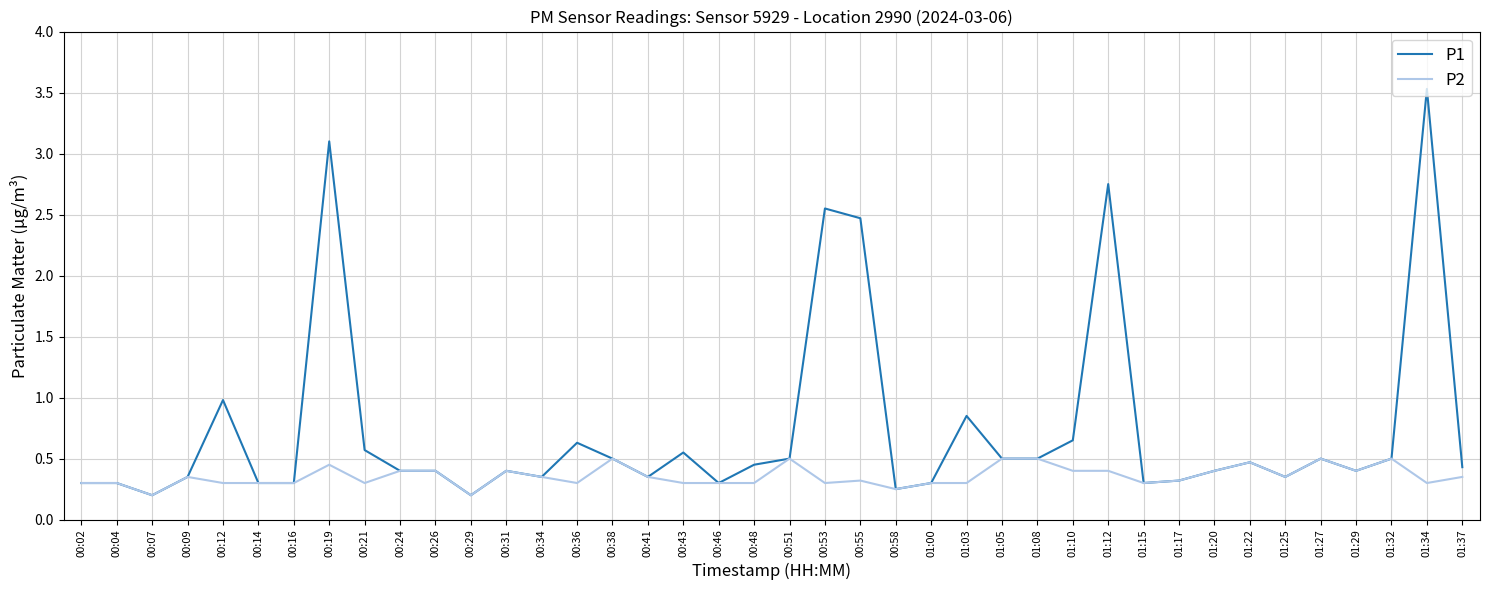

Rank the series by their maximum value, from highest to lowest.

P1, P2